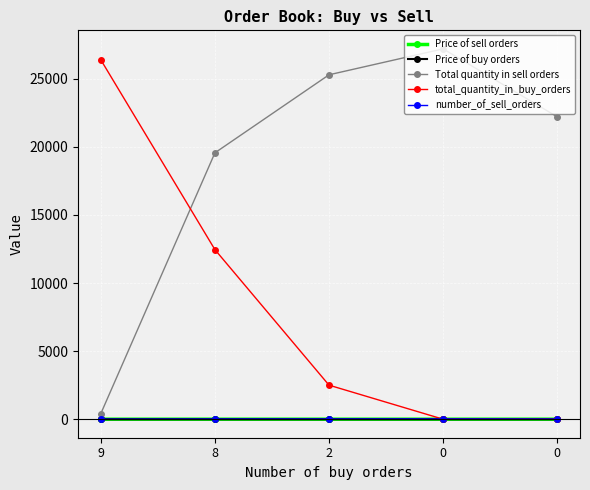

How many data points in Price of buy orders are above 0?

3